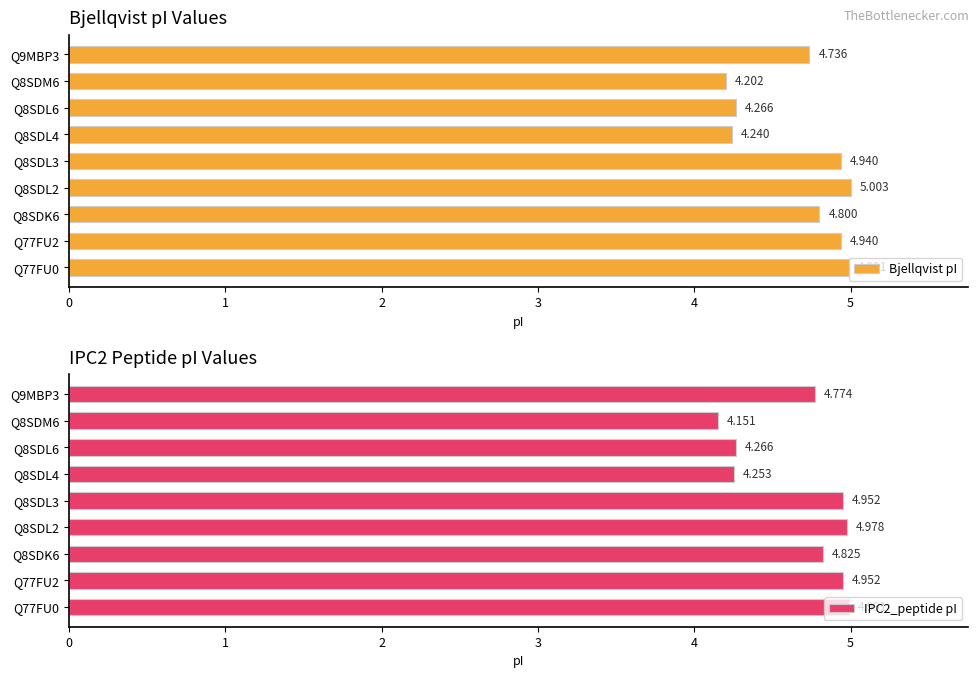

Count the number of categories in the chart.

9